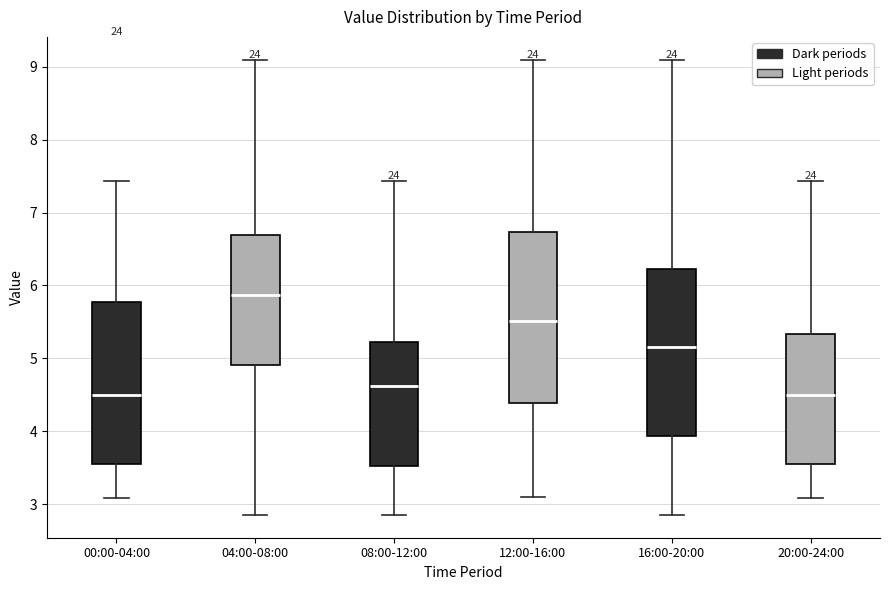

Reading left to right, transcribe this box plot: for each box, give where its median line is, the range the box spans, and where its two whiskers end, as read against the y-axis. The values are not printed on the chart, so give them approximately, as read against the axis.

00:00-04:00: median 4.5, box 3.5 to 5.8, whiskers 3.1 to 7.4
04:00-08:00: median 5.9, box 4.9 to 6.7, whiskers 2.9 to 9.1
08:00-12:00: median 4.6, box 3.5 to 5.2, whiskers 2.9 to 7.4
12:00-16:00: median 5.5, box 4.4 to 6.7, whiskers 3.1 to 9.1
16:00-20:00: median 5.2, box 3.9 to 6.2, whiskers 2.9 to 9.1
20:00-24:00: median 4.5, box 3.5 to 5.3, whiskers 3.1 to 7.4